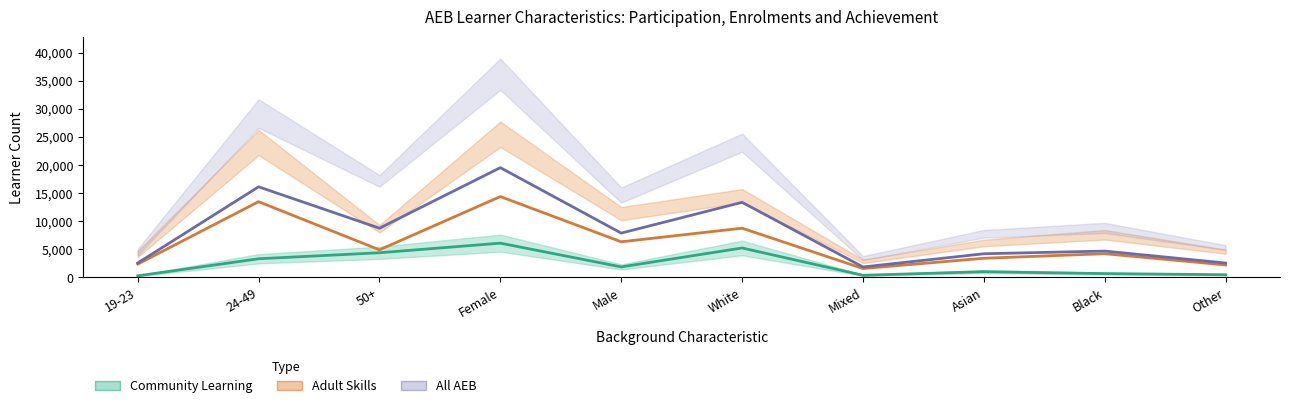

True or false: Adult Skills Learner Participation and All AEB Learner Participation intersect in this chart.

False